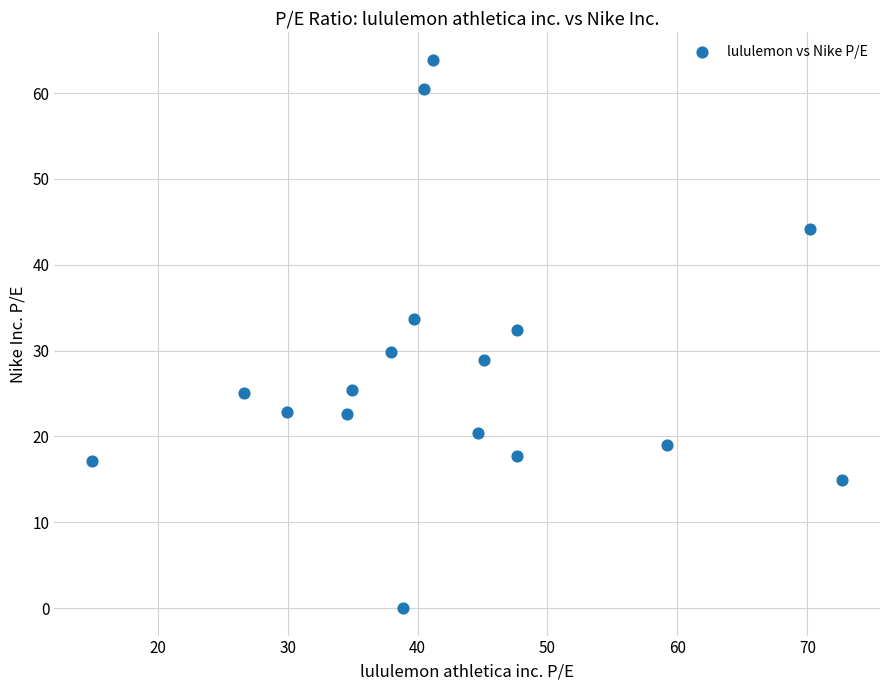

What is the range of Y values (max minus min)?

63.9